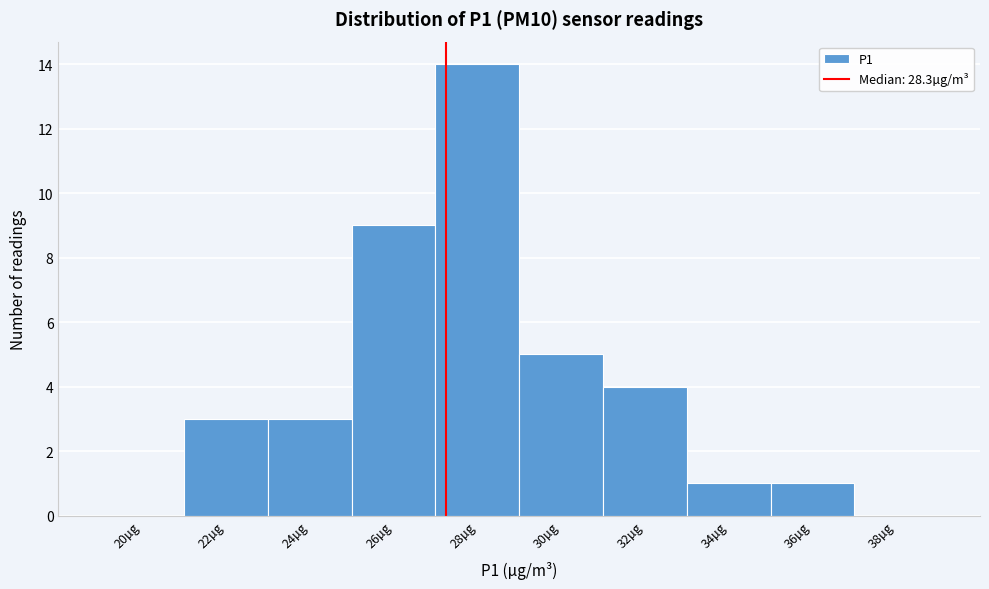

Reading right to left, list all the values displayed in this chart.

38µg=0	36µg=1	34µg=1	32µg=4	30µg=5	28µg=14	26µg=9	24µg=3	22µg=3	20µg=0